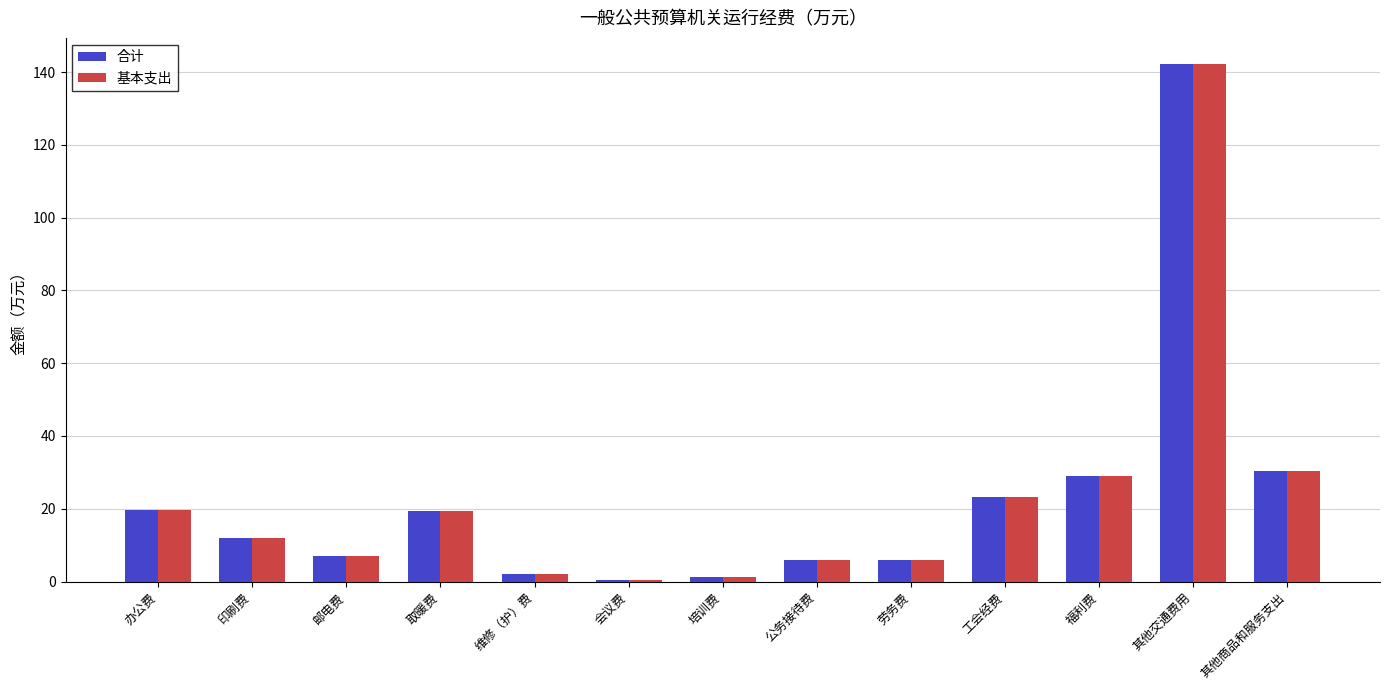

What are all the series names shown in the legend?

合计, 基本支出